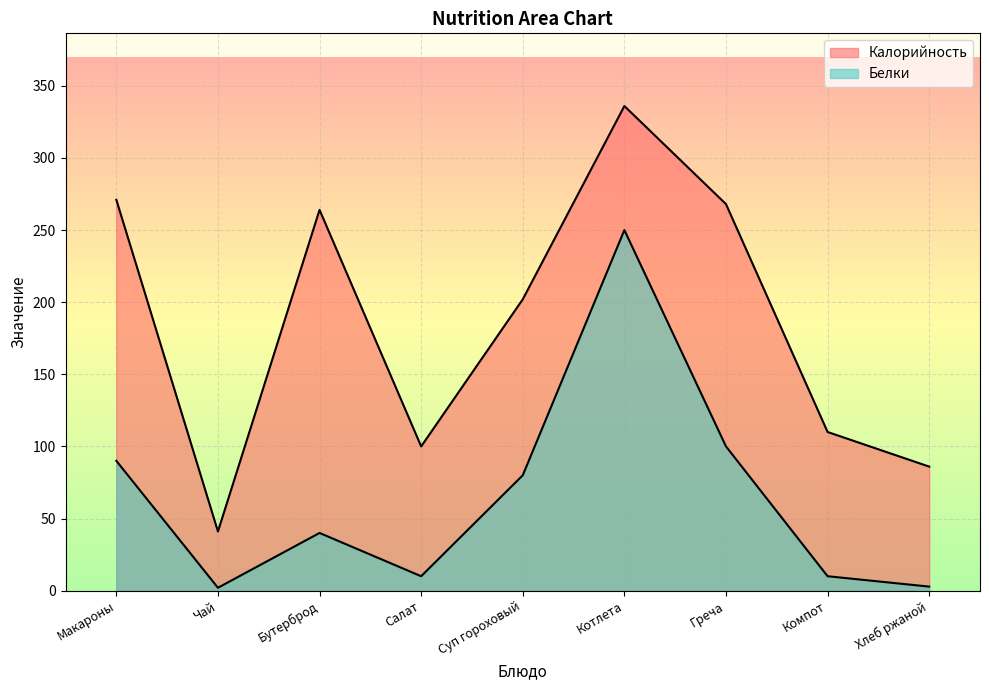

What is the sum of the Калорийность values at Хлеб ржаной and Греча?

354.0